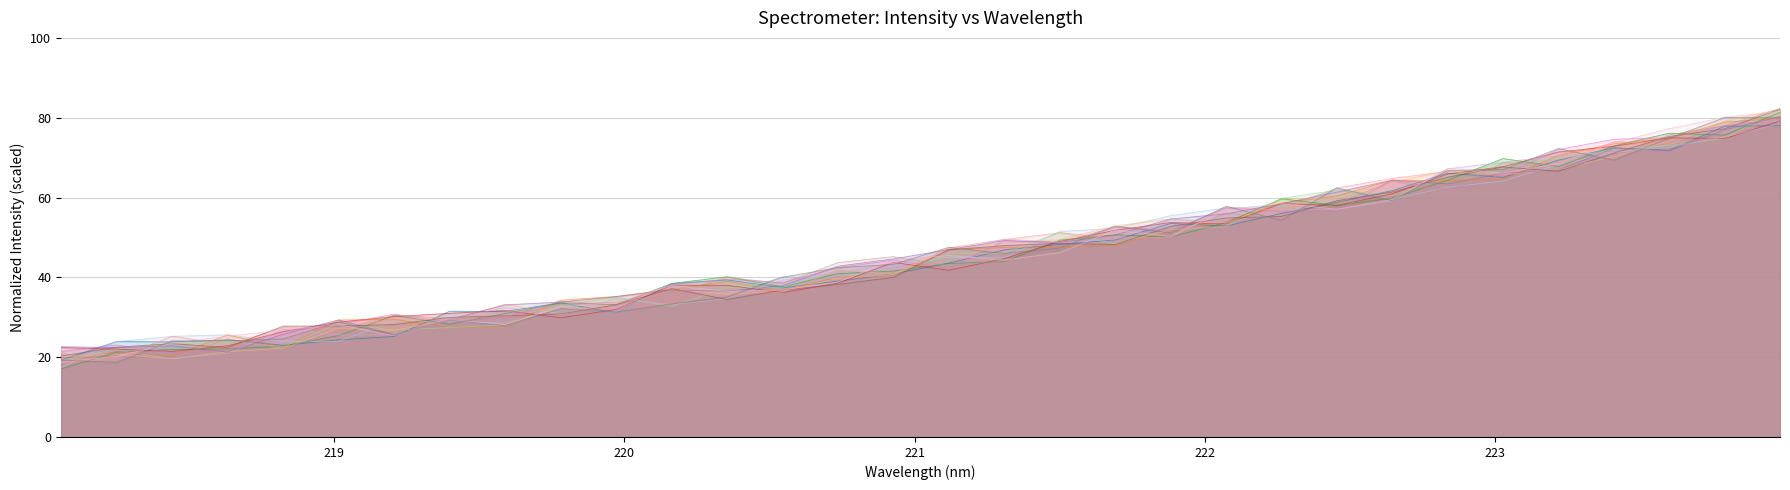

List the labels in order of value, largest first.

223.9802, 223.7895, 223.408, 223.5987, 223.2172, 223.0264, 222.6447, 222.8355, 222.4538, 222.263, 222.0721, 221.8812, 221.6902, 221.3083, 221.4993, 221.1174, 220.9264, 220.7354, 220.5444, 220.1623, 220.3533, 219.9712, 219.7801, 219.589, 219.3979, 219.0156, 218.8244, 219.2067, 218.442, 218.0596, 218.2508, 218.6332